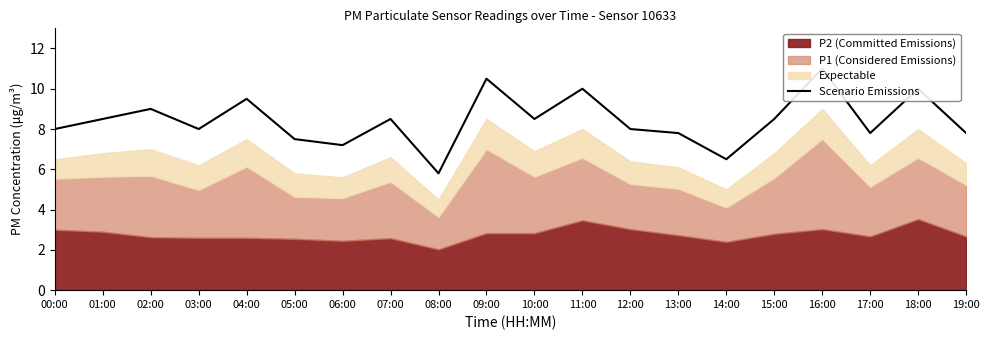

Which category has the highest value across all series?

16:00